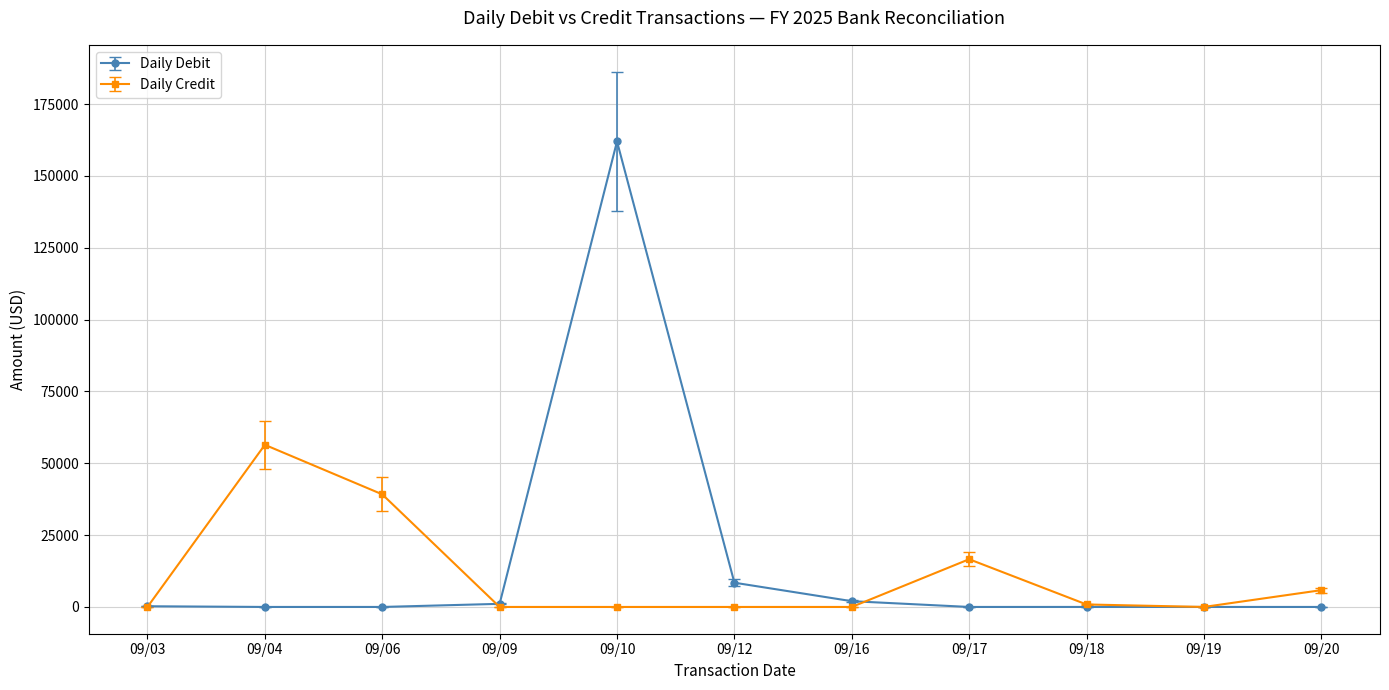

Is the value of Daily Credit at 09/03 greater than the value of Daily Debit at 09/12?

No